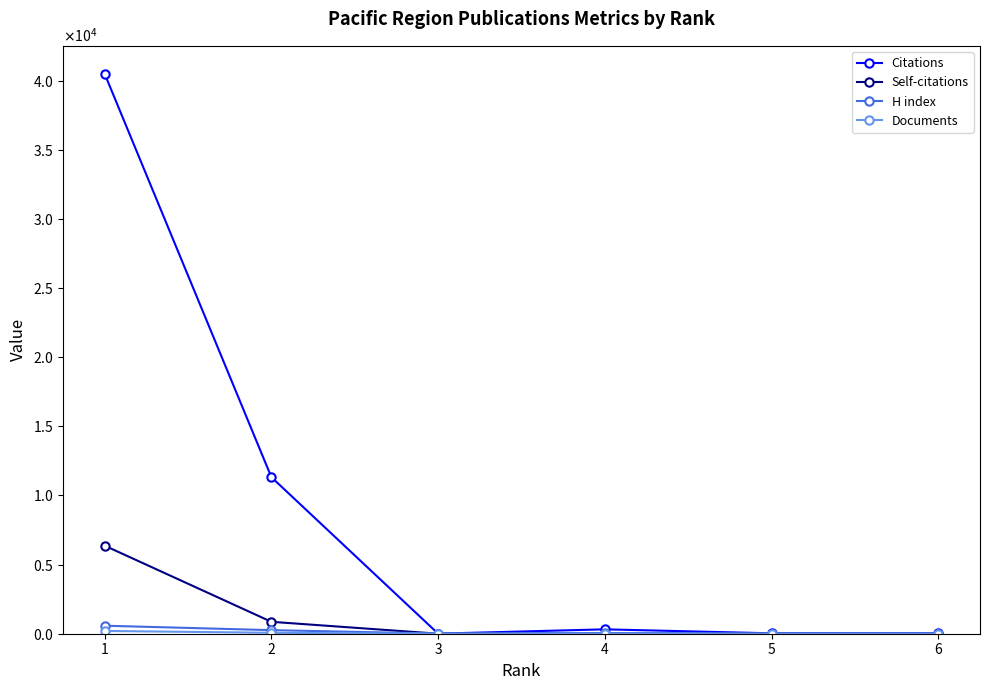

At which category is the sum across all series the highest?

1